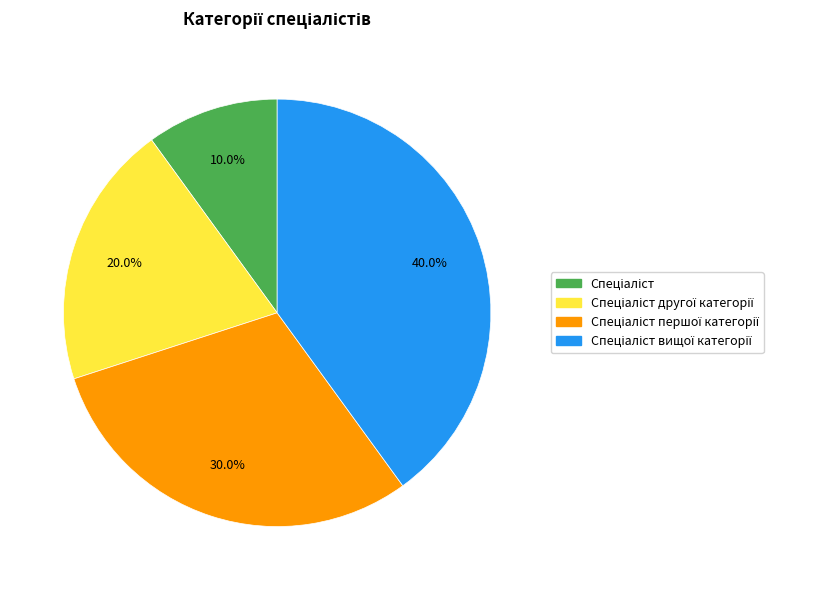

Does any single category account for the majority?

No